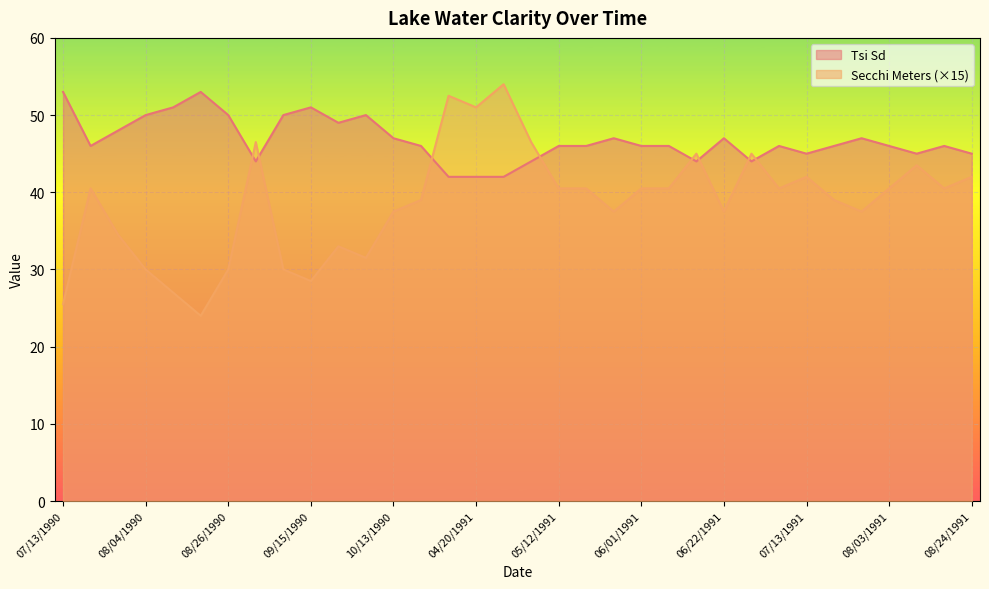

True or false: Tsi Sd has a value of 49.0 at 09/23/1990.

True